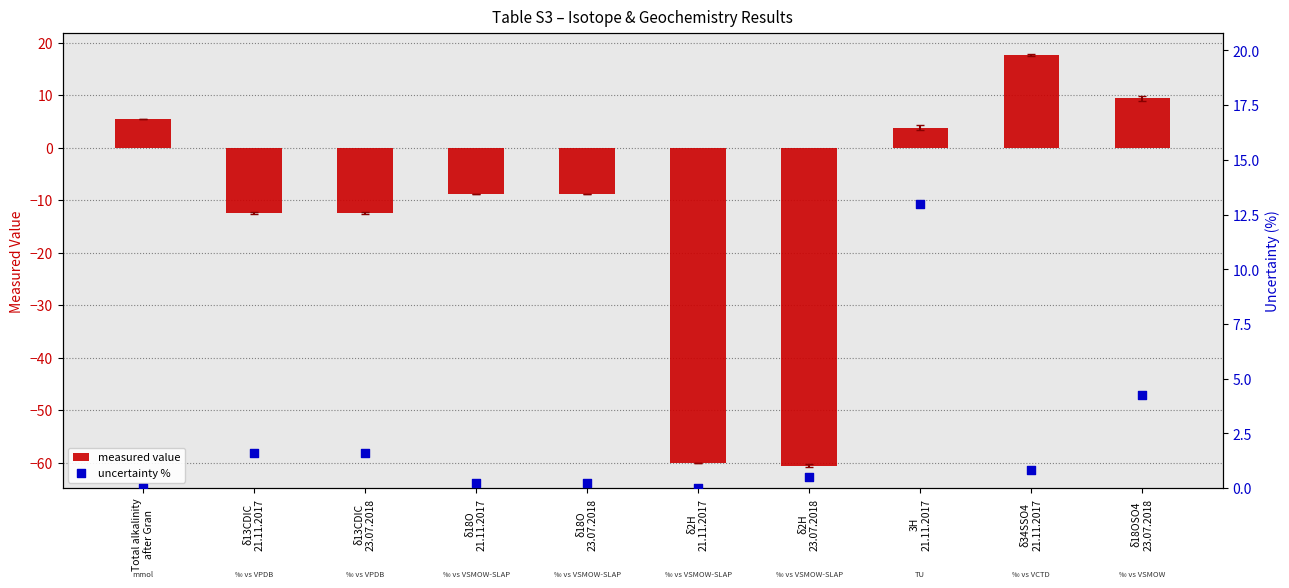

What are all the series names shown in the legend?

measured value, uncertainty %